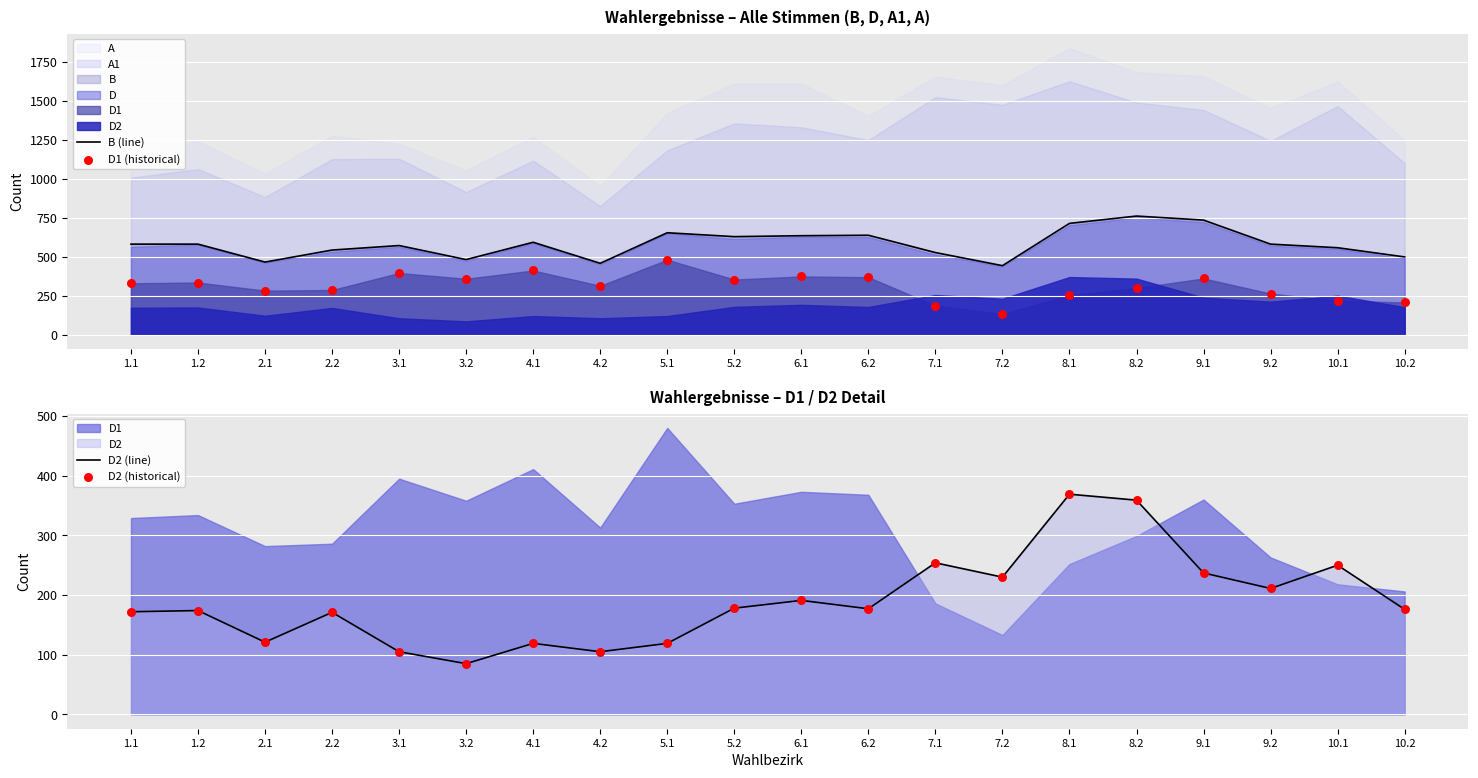

Is the value of D1 (historical) at 6.1 greater than the value of D2 (historical) at 2.2?

Yes